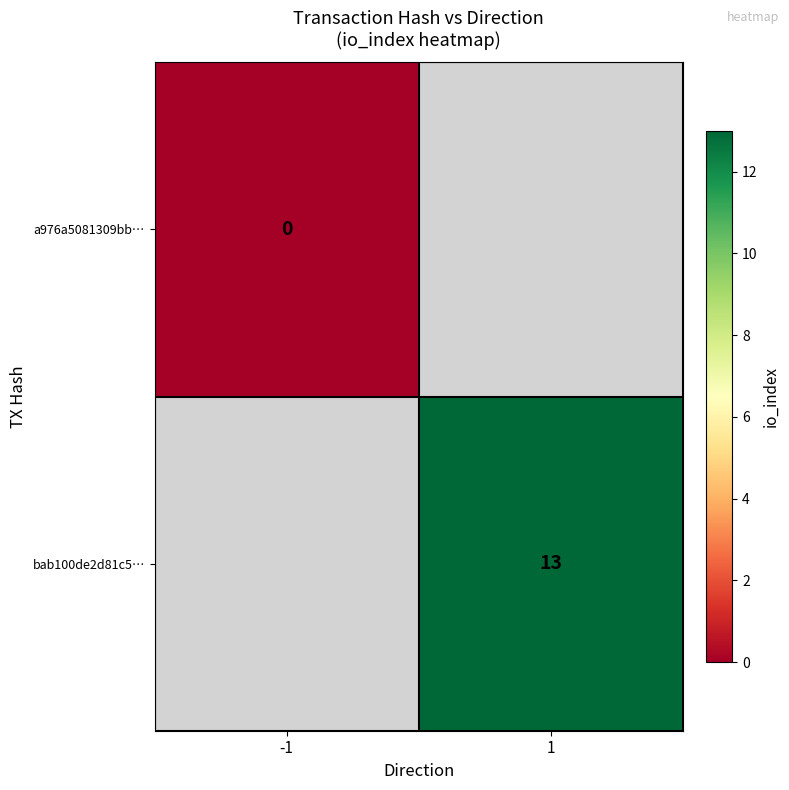

At how many categories does at least one series exceed 0?

1